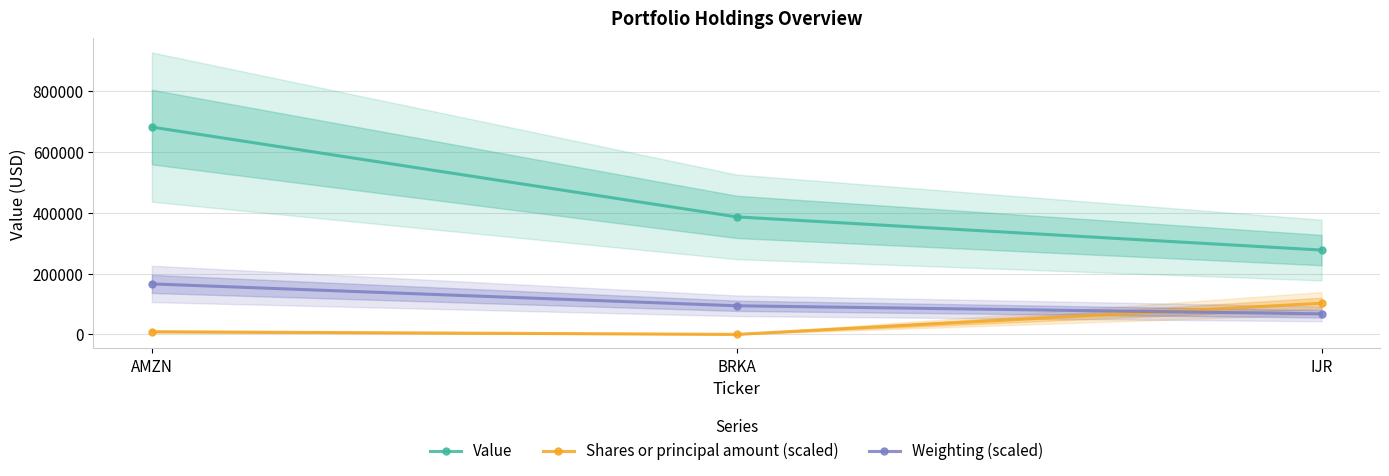

Reading left to right, what are all the values shown in this chart?

Value: AMZN=681000.0	BRKA=386000.0	IJR=277000.0
Shares or principal amount (scaled): AMZN=8812.9	BRKA=40.1	IJR=102150.0
Weighting (scaled): AMZN=165823.5	BRKA=93978.0	IJR=67419.0